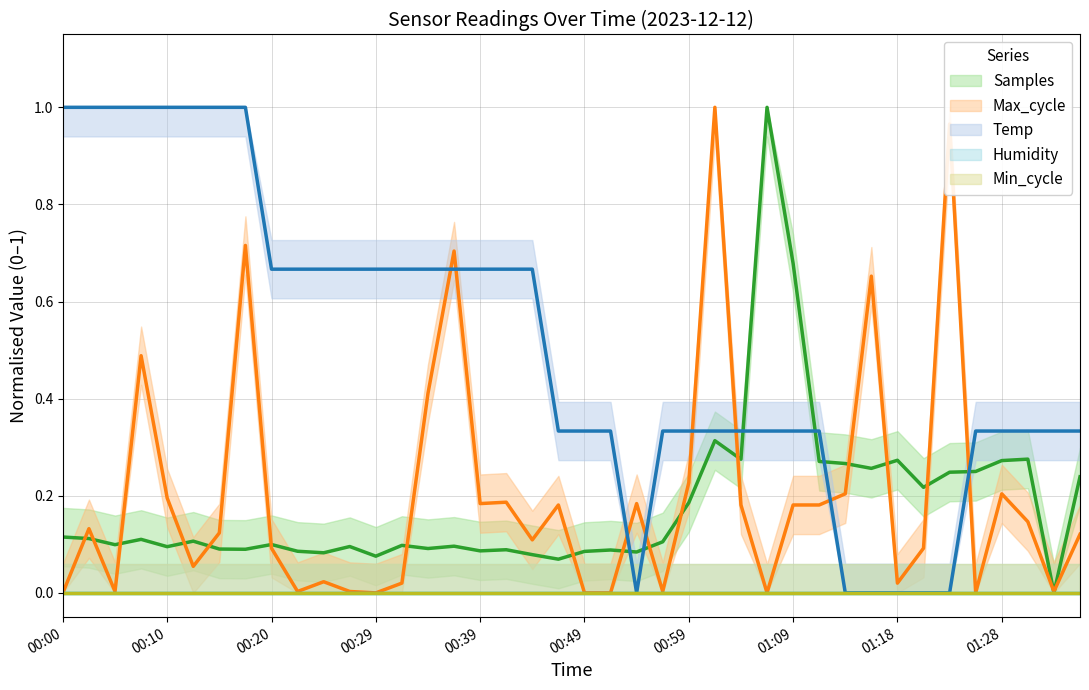

How many data points in Samples are above 0?

39